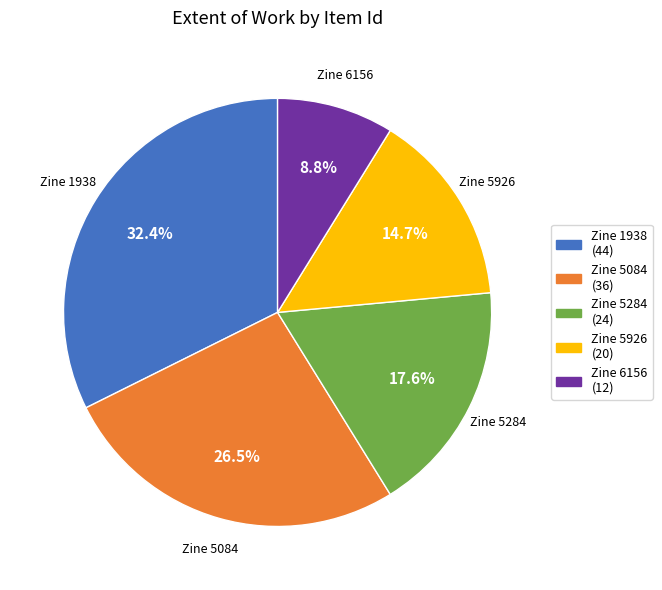

Is Zine 6156 the majority of the pie?

No